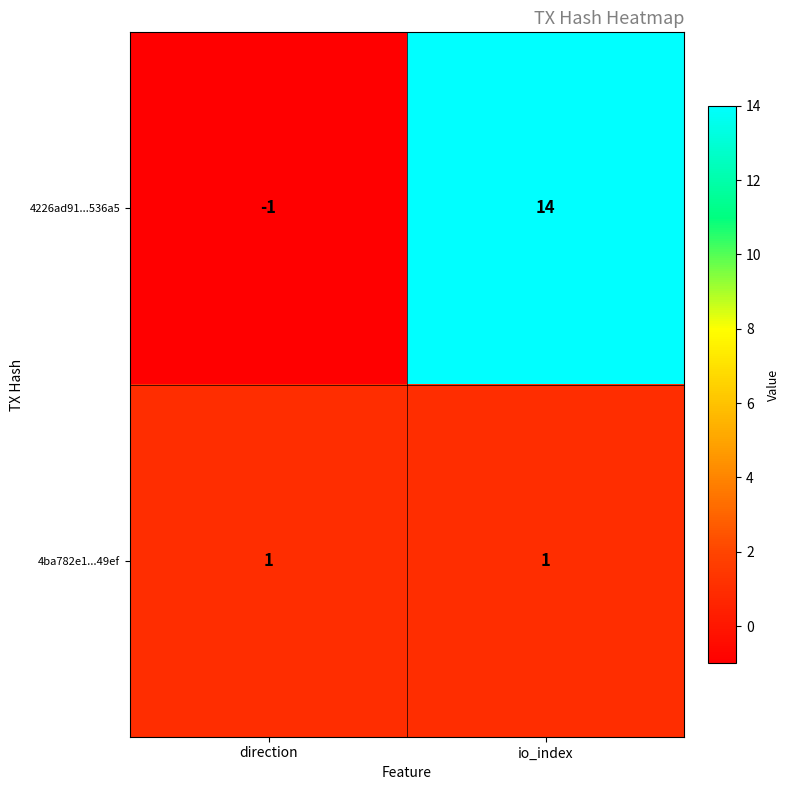

Which series changed the most between direction and io_index?

4226ad91...536a5